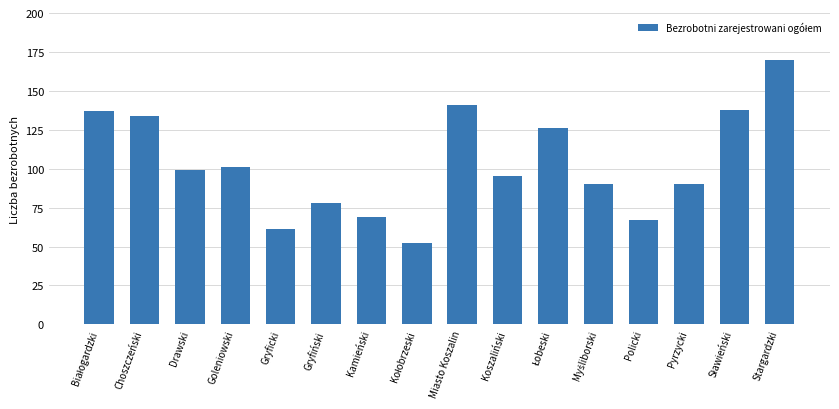

Is it true that the value at Goleniowski is 133?

False